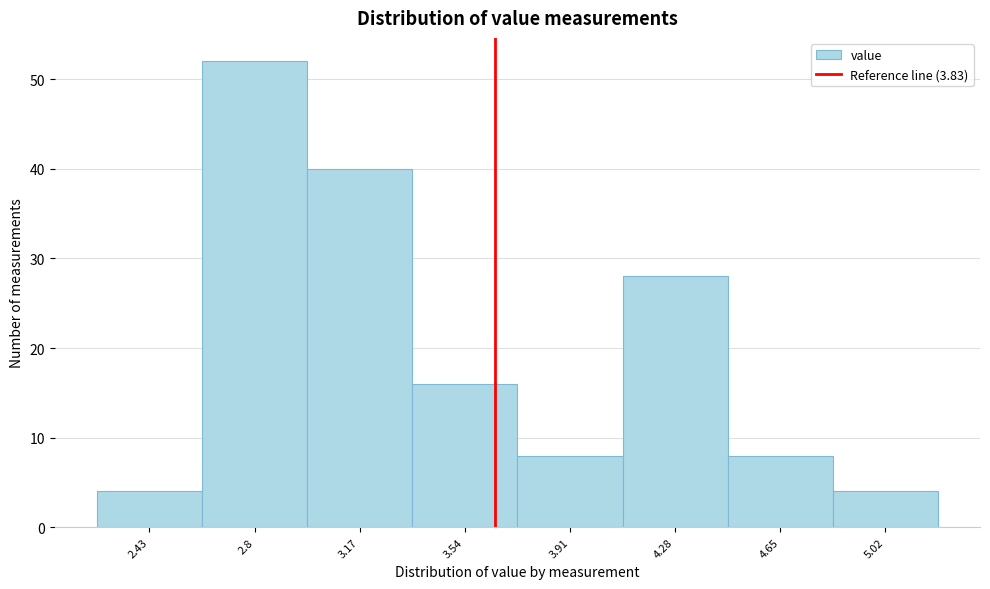

Reading left to right, what are all the values shown in this chart?

4	52	40	16	8	28	8	4